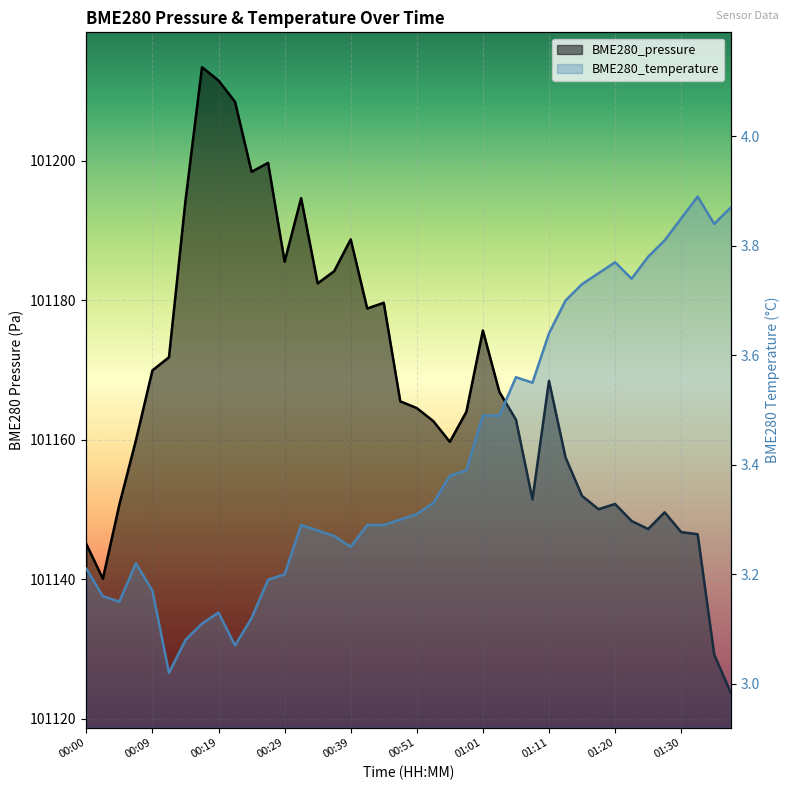

Rank the categories by BME280_pressure value from lowest to highest.

01:37, 01:35, 00:02, 00:00, 01:33, 01:30, 01:25, 01:23, 01:28, 01:18, 00:05, 01:20, 01:08, 01:16, 01:13, 00:56, 00:07, 00:54, 01:06, 00:58, 00:51, 00:49, 01:03, 01:11, 00:09, 00:12, 01:01, 00:44, 00:46, 00:34, 00:36, 00:29, 00:39, 00:14, 00:31, 00:24, 00:26, 00:22, 00:19, 00:17